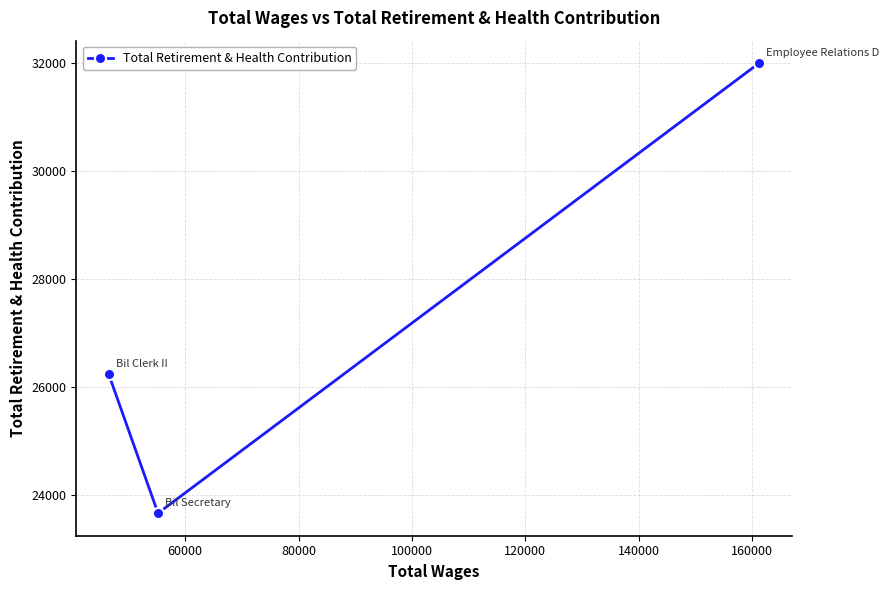

What is the difference between the maximum and second lowest values?

5771